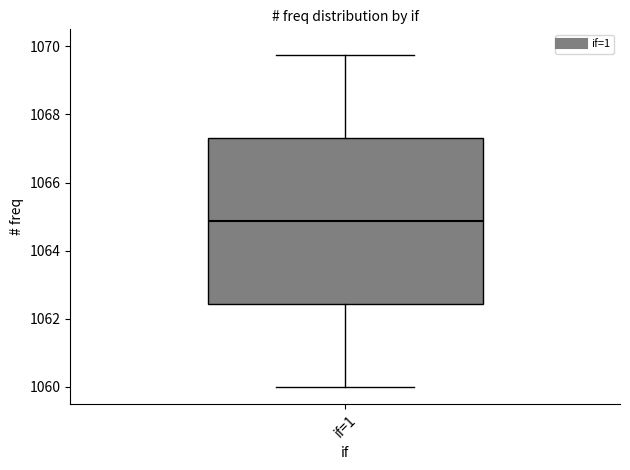

Where does the lower whisker of the box for if=1 end on the y-axis? The values are not printed on the chart, so give them approximately, as read against the axis.

1060.0